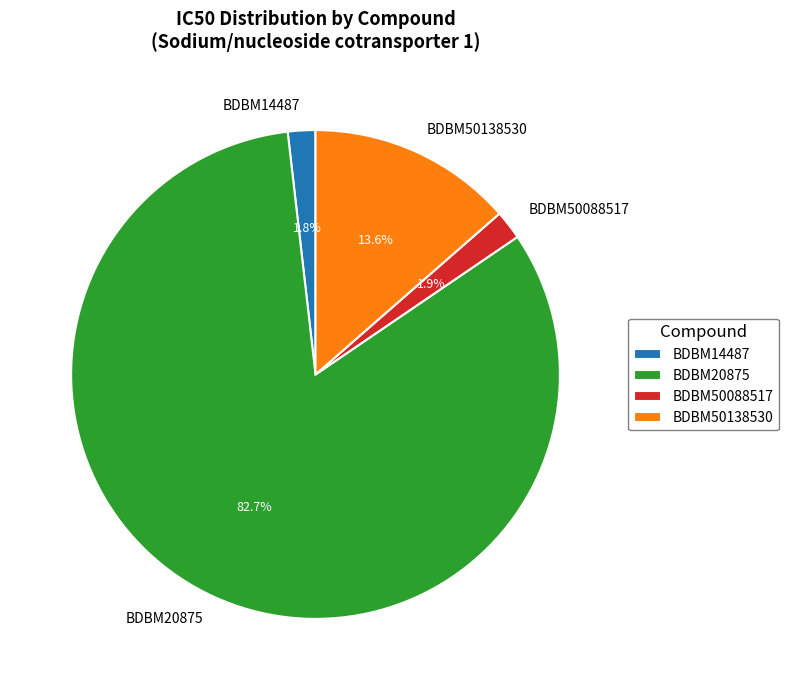

To the nearest percent, what is the difference between the largest and smallest slice percentages?

81%